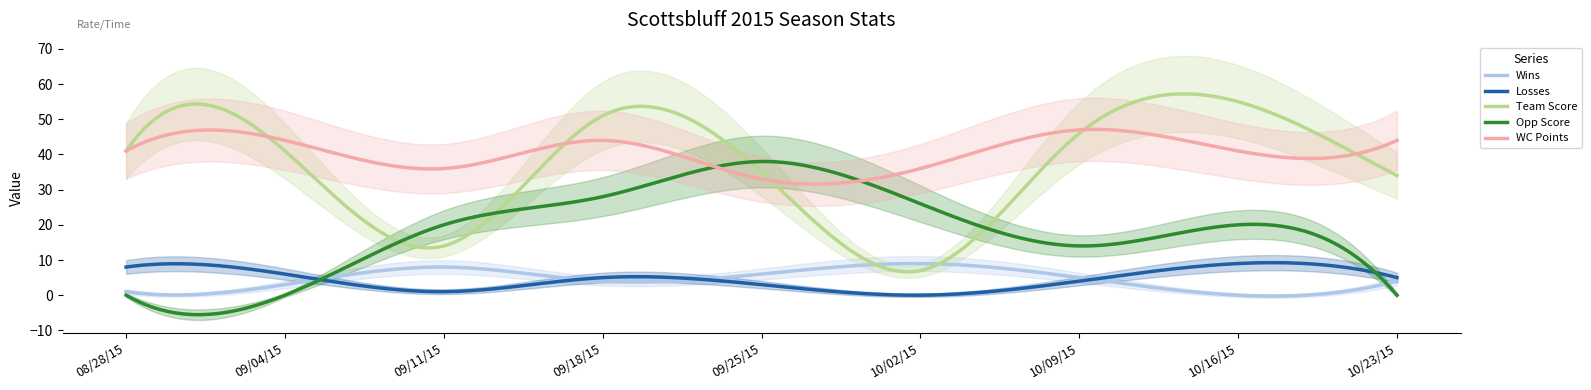

What is the sum of all Wins values?

1347.3